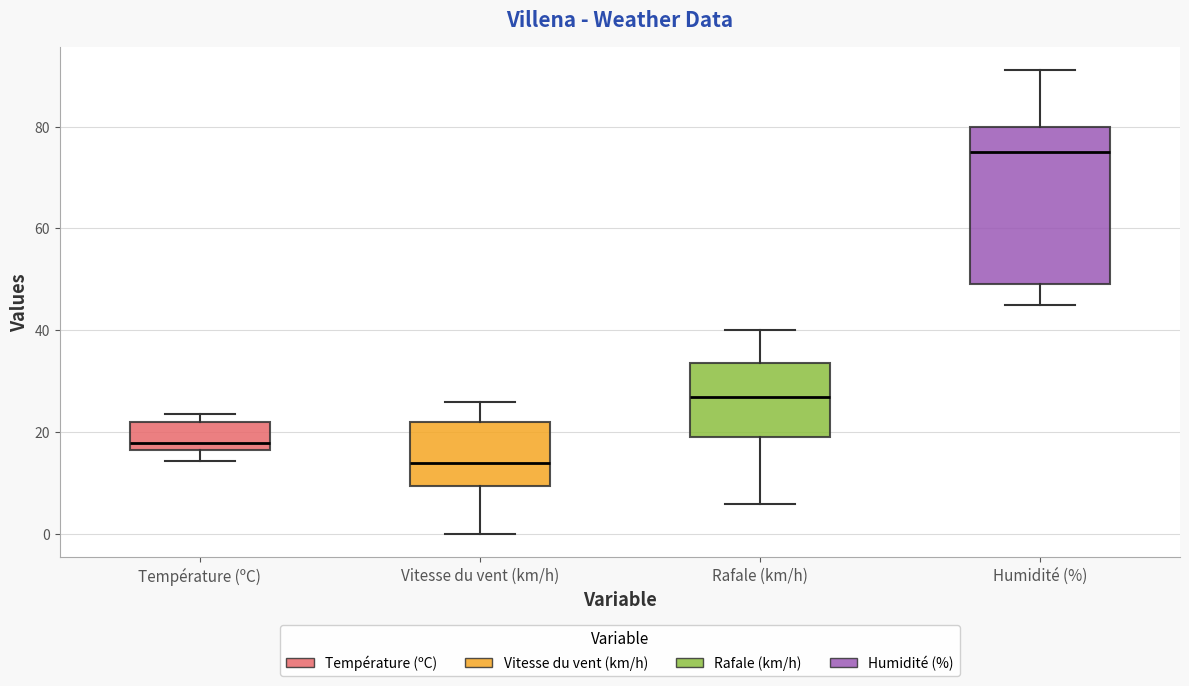

Which box is the tallest, from its lower edge to its upper edge?

Humidité (%)